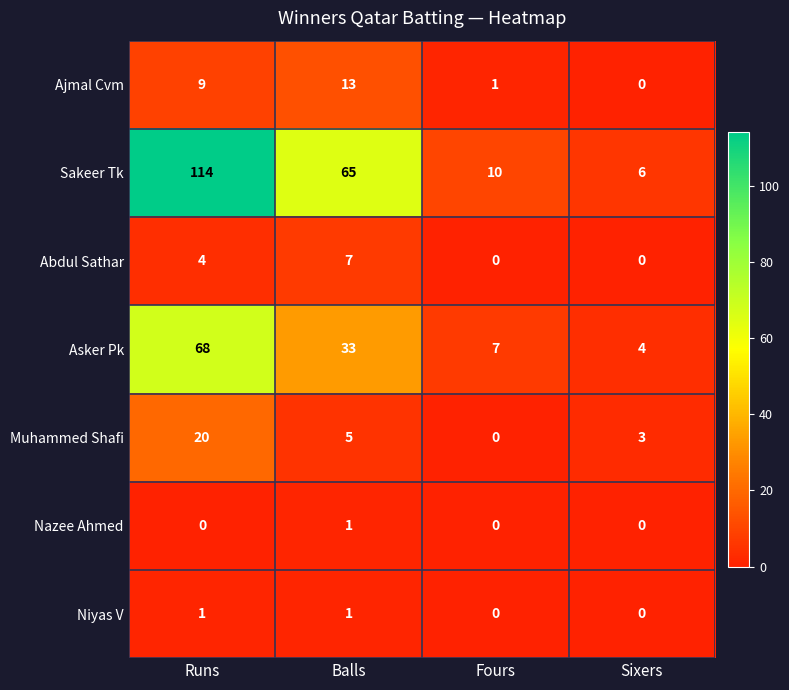

What is the total value across all series at Runs?

216